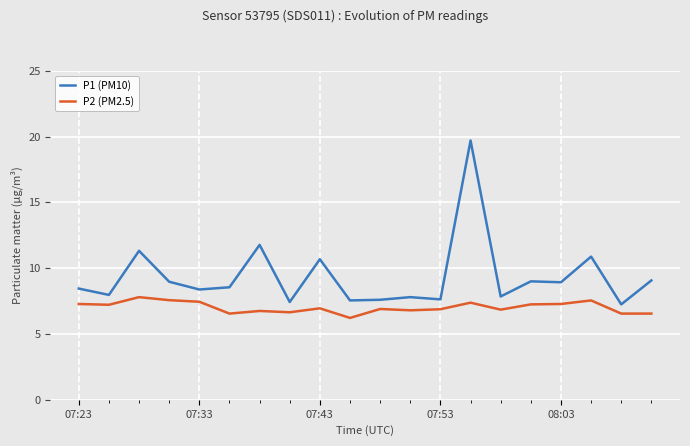

Which series has the widest spread of values?

P1 (PM10)